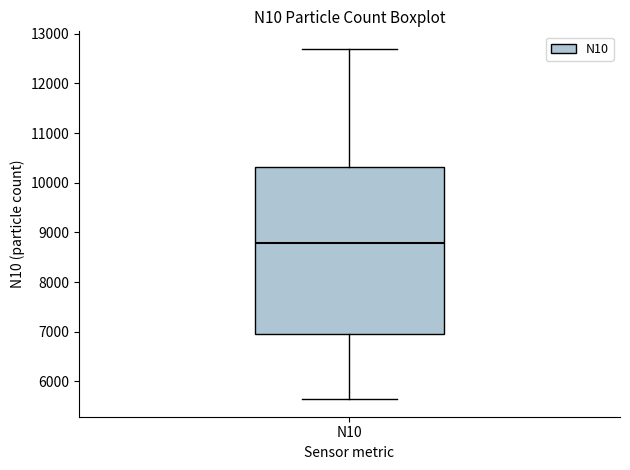

Read this box plot against the y-axis: the position of the median line, the range covered by the box, and the ends of both whiskers. The values are not printed on the chart, so give them approximately, as read against the axis.

median 8800, box 6900 to 10300, whiskers 5600 to 12700